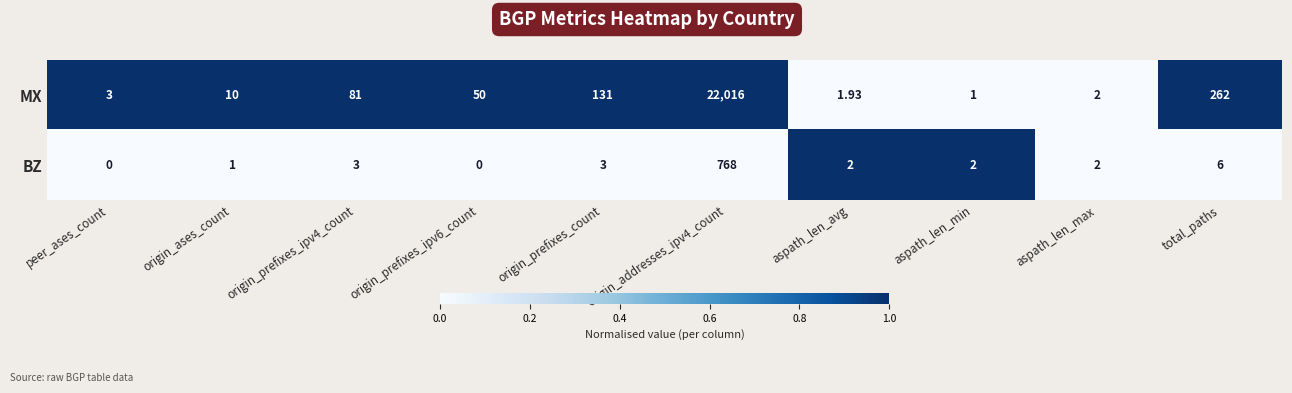

How many values in the BZ series are below 2?

3